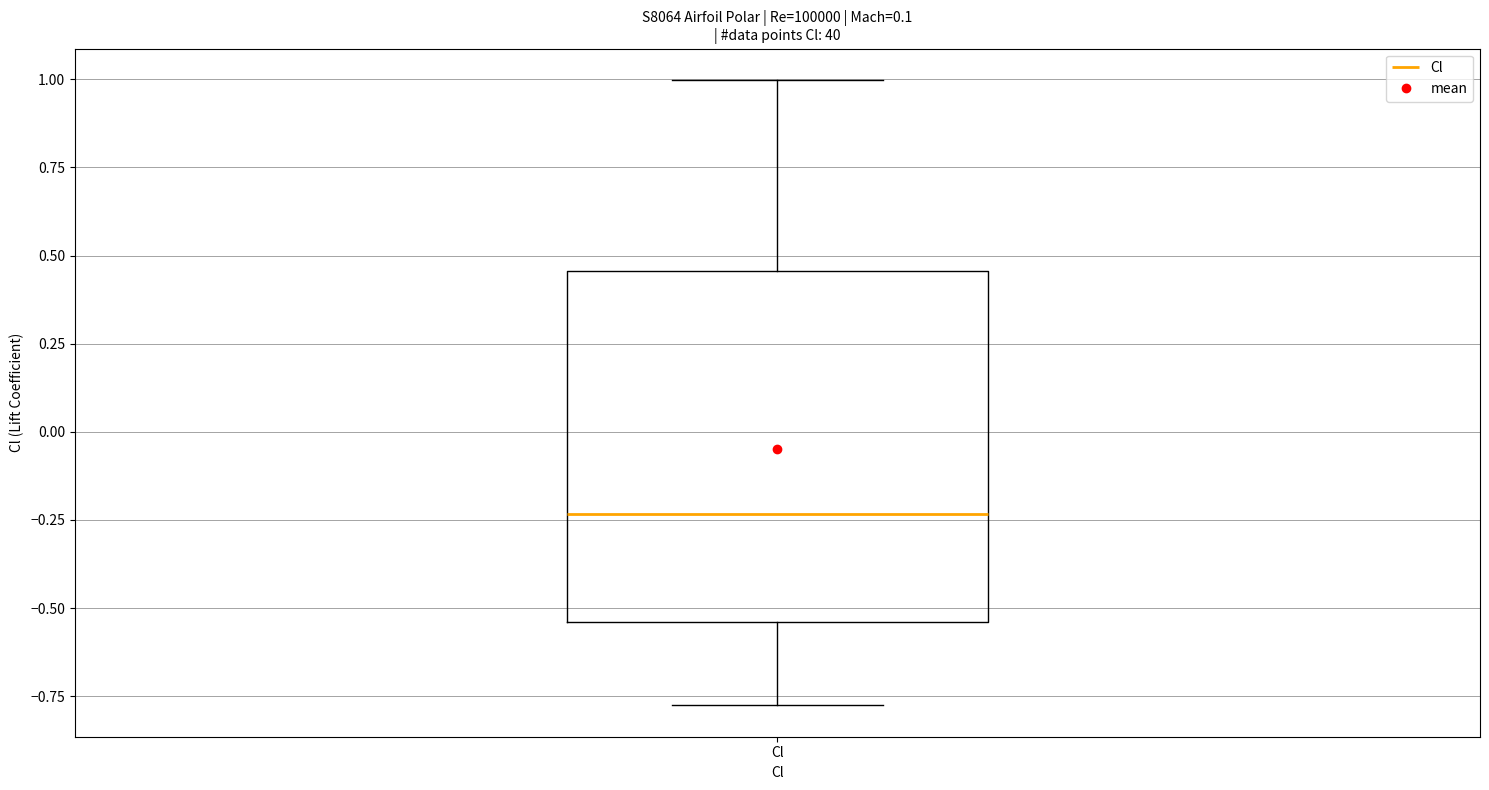

Transcribe this box plot: give where the median line is, the range the box spans, and where the two whiskers end, as read against the y-axis. The values are not printed on the chart, so give them approximately, as read against the axis.

median -0.25, box -0.55 to 0.45, whiskers -0.80 to 1.00